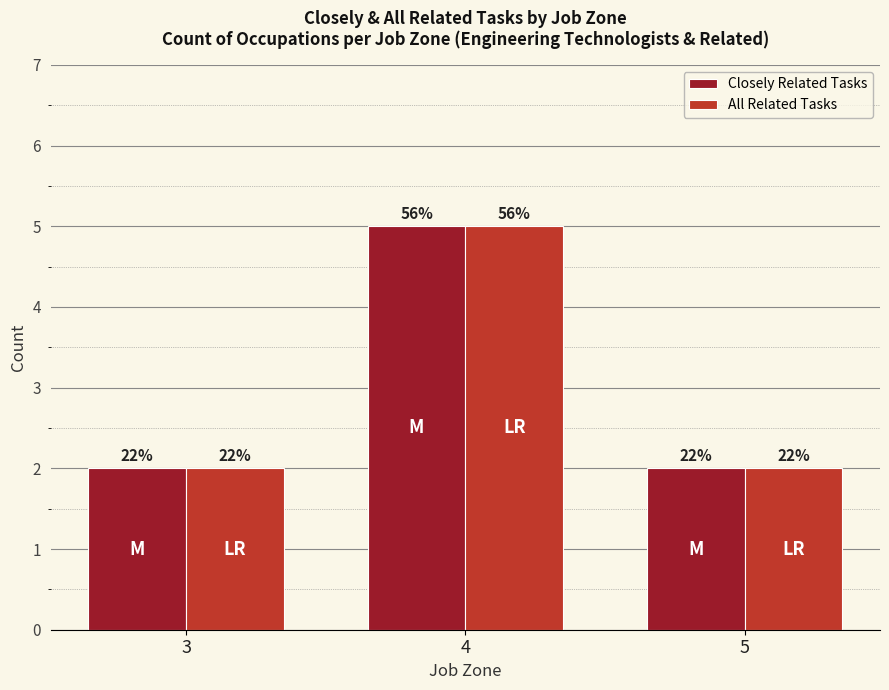

How many bars are there in total?

6